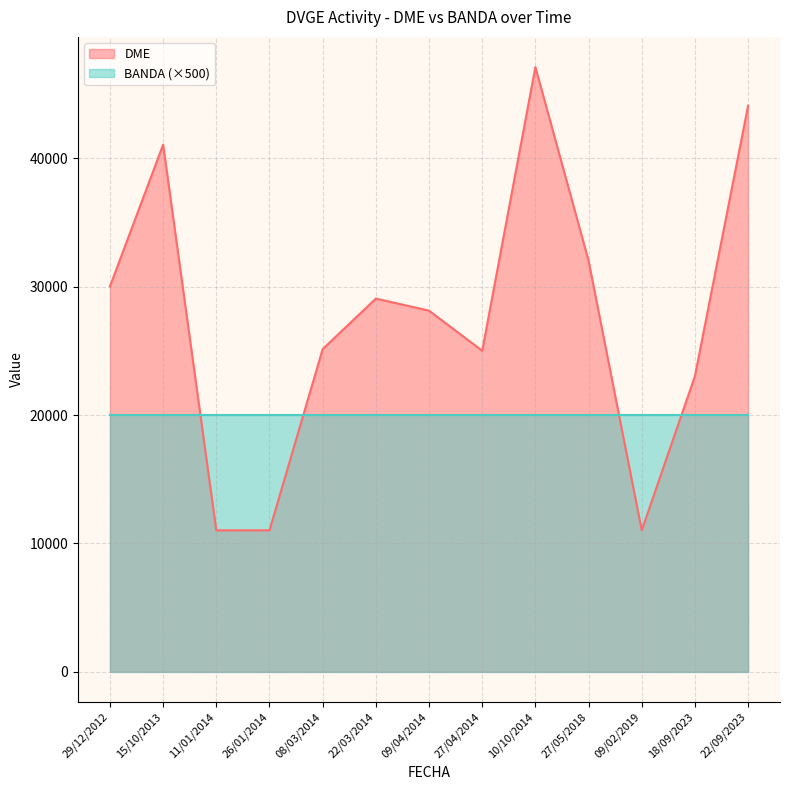

Which label corresponds to the smallest value in the chart?

11/01/2014